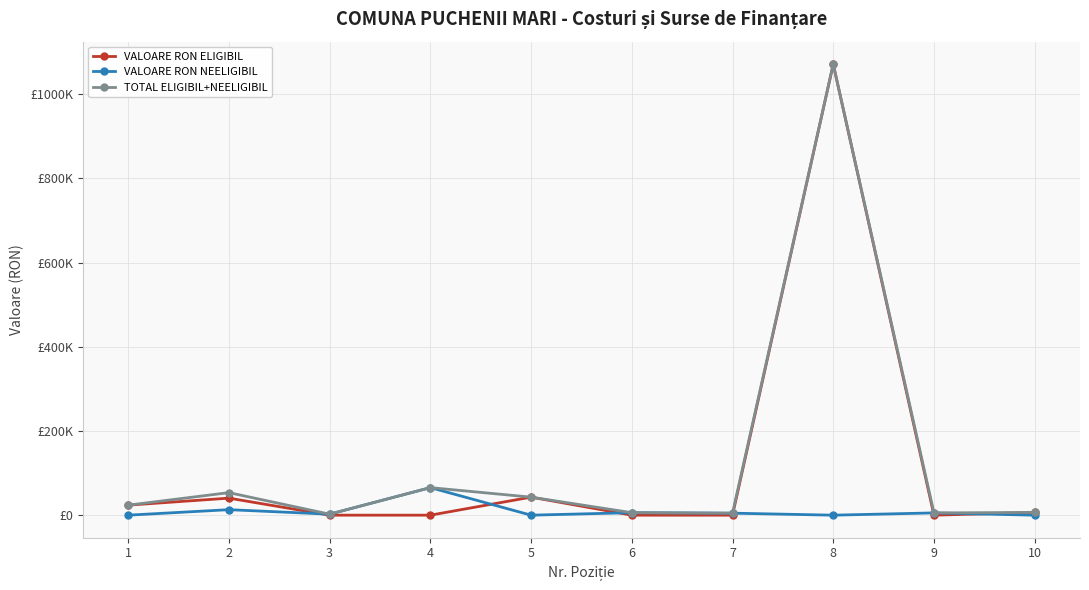

Is it true that VALOARE RON NEELIGIBIL equals 4111.0 at 6?

False